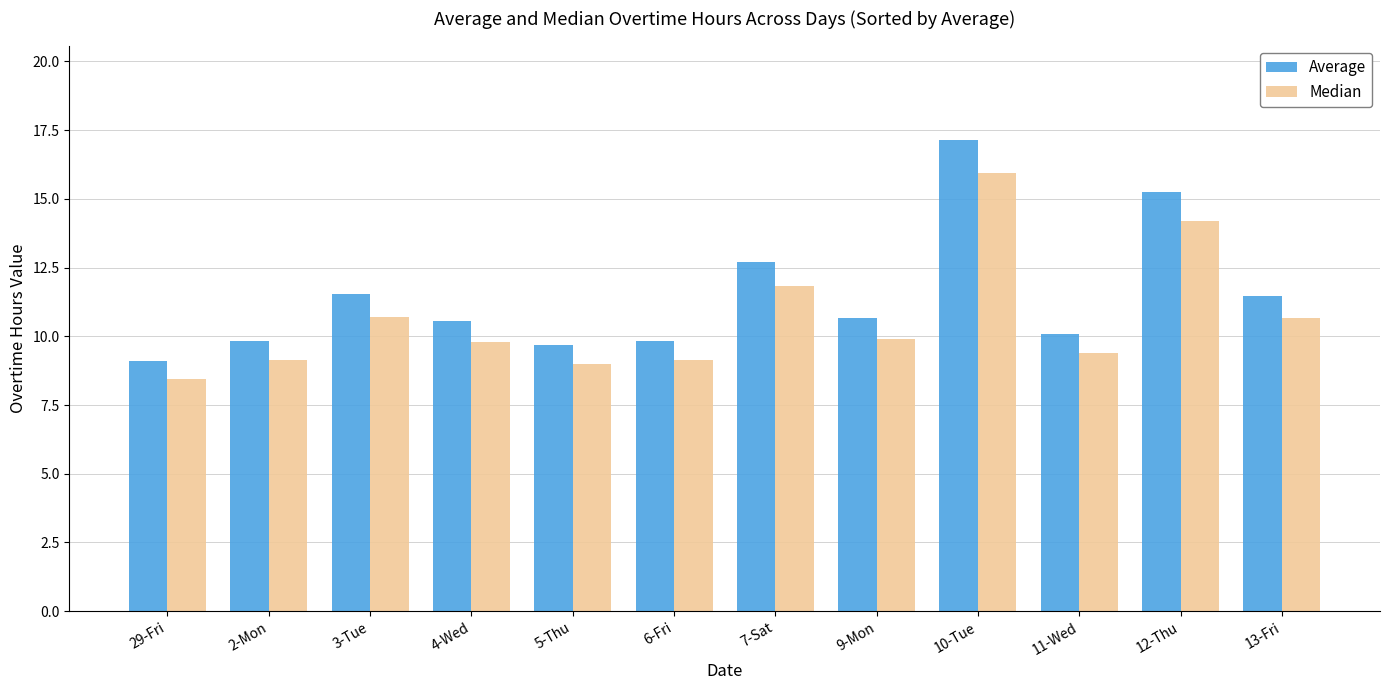

Which category has the highest value in the Average series?

10-Tue